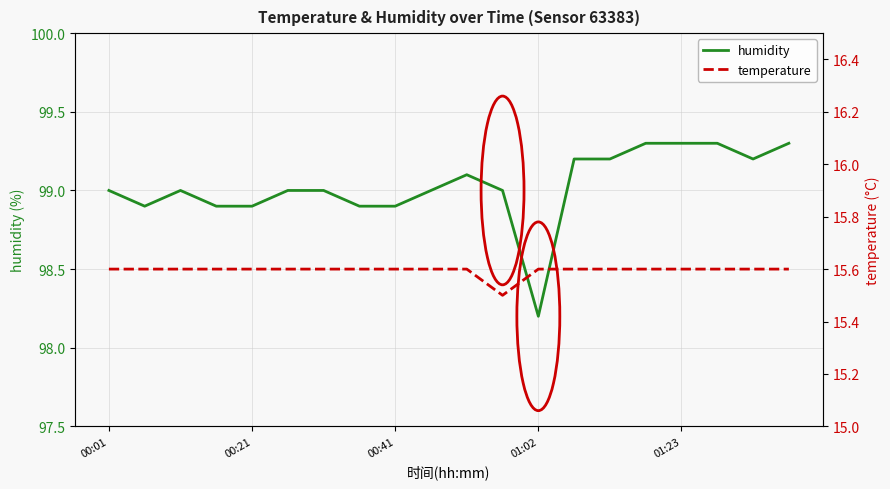

What are all the series names shown in the legend?

humidity, temperature